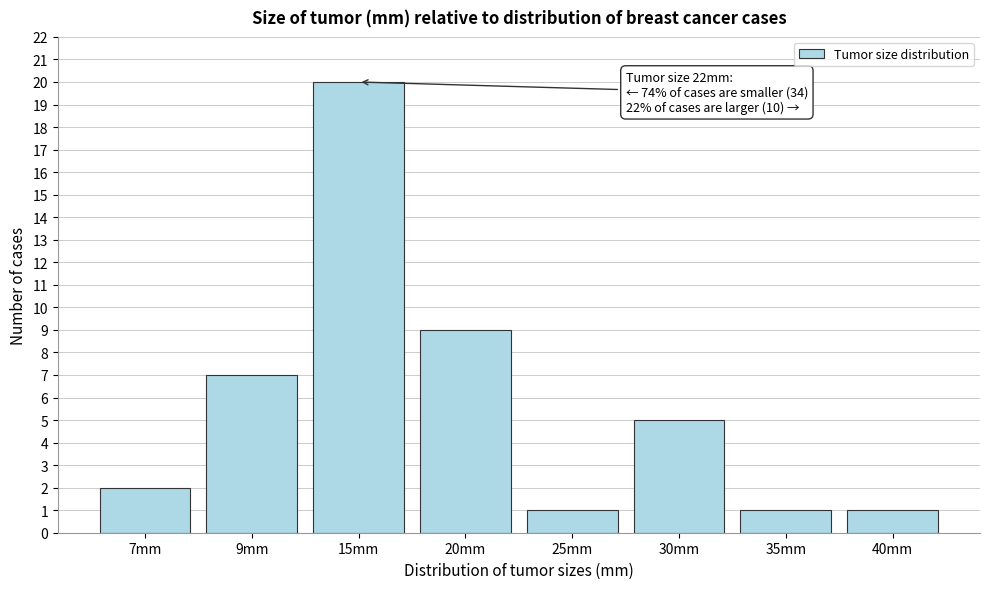

Reading right to left, extract all data points from this chart.

1	1	5	1	9	20	7	2